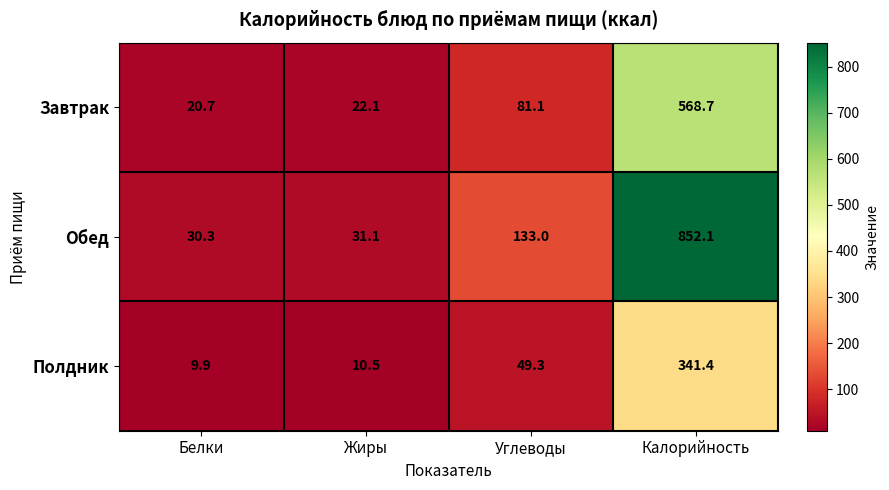

What is the difference between the Полдник values at Белки and Углеводы?

39.4